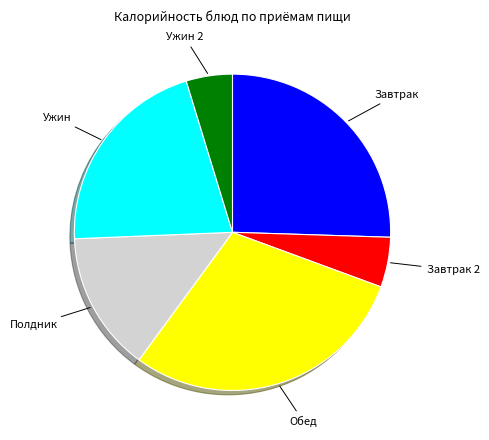

Does any single category account for the majority?

No